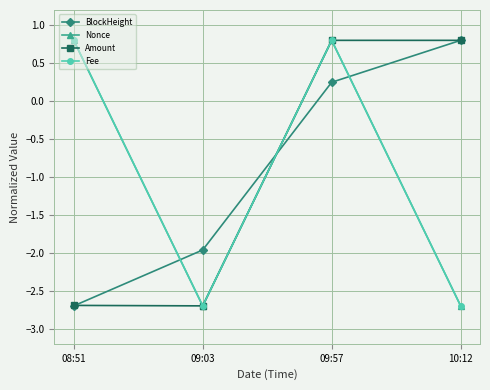

What is the difference between the highest and lowest values at 08:51?

3.5